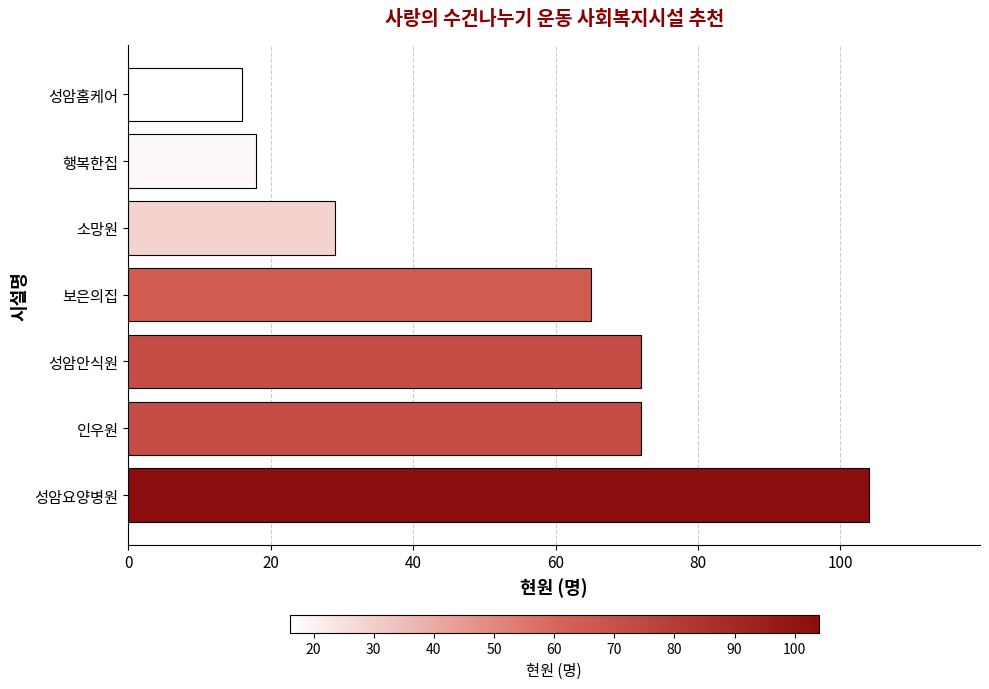

True or false: the data shows 175 at 성암요양병원.

False